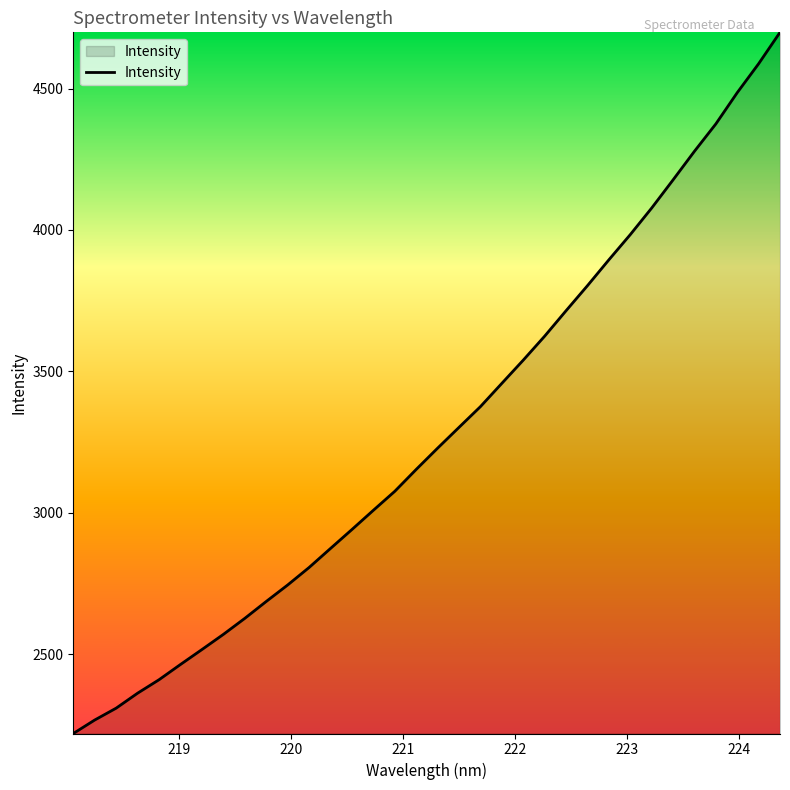

What is the difference between the maximum and minimum values?

2478.9